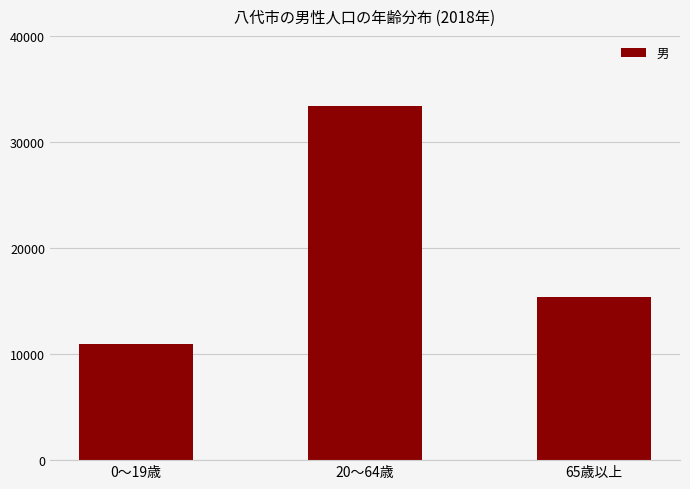

How many values are between 10923 and 33436?

3